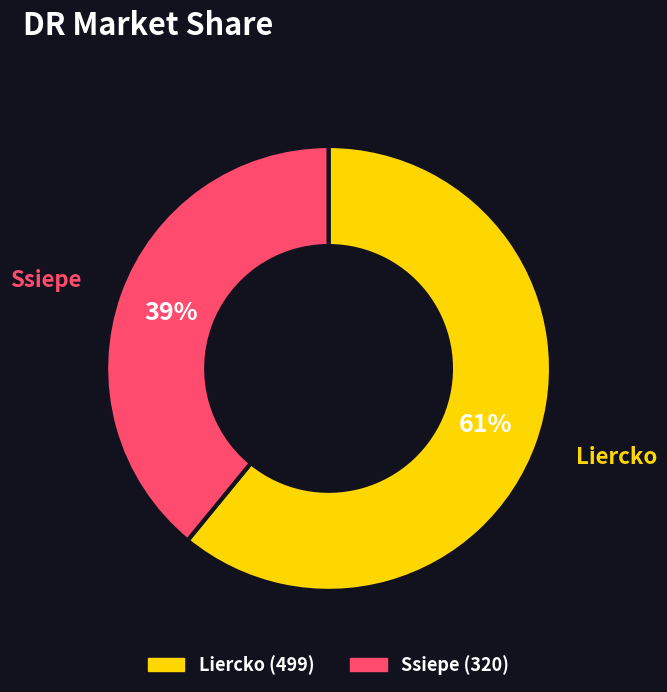

How many slices are in this pie chart?

2